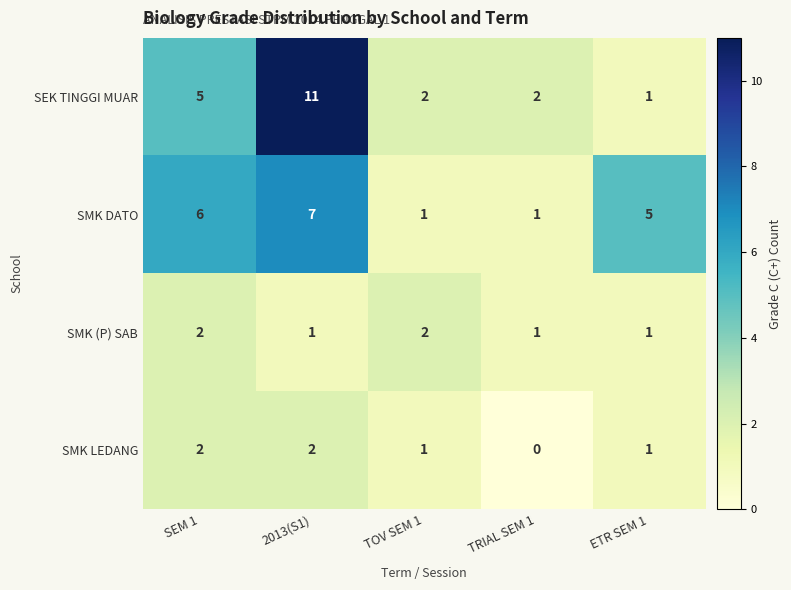

Which category has the lowest value across all series?

TRIAL SEM 1